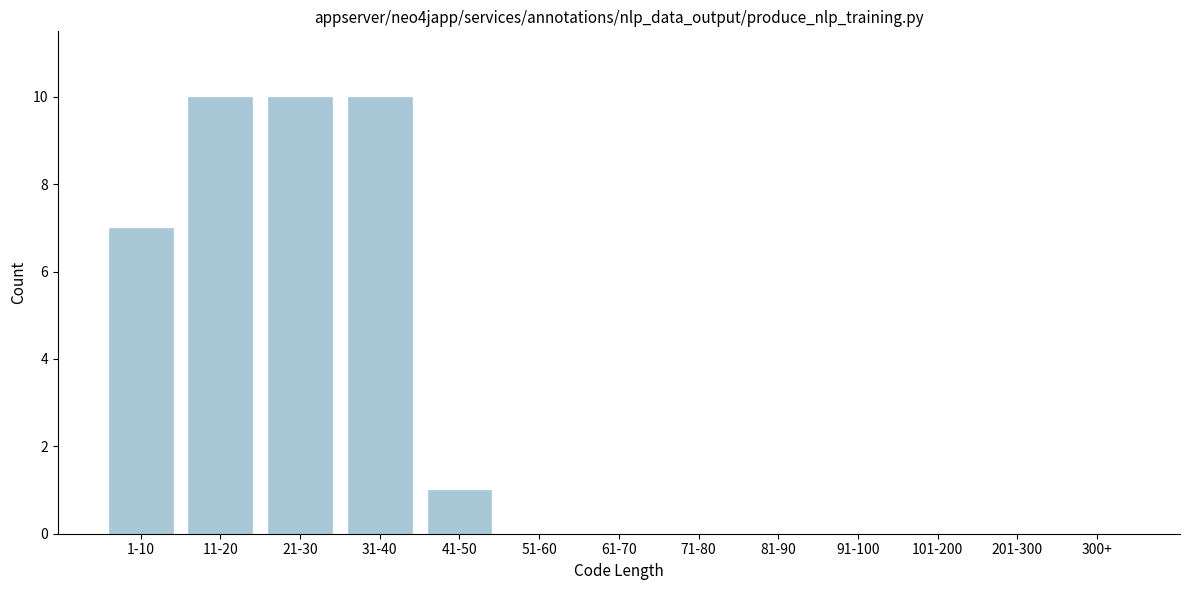

Reading left to right, list all the values displayed in this chart.

1-10=7	11-20=10	21-30=10	31-40=10	41-50=1	51-60=0	61-70=0	71-80=0	81-90=0	91-100=0	101-200=0	201-300=0	300+=0